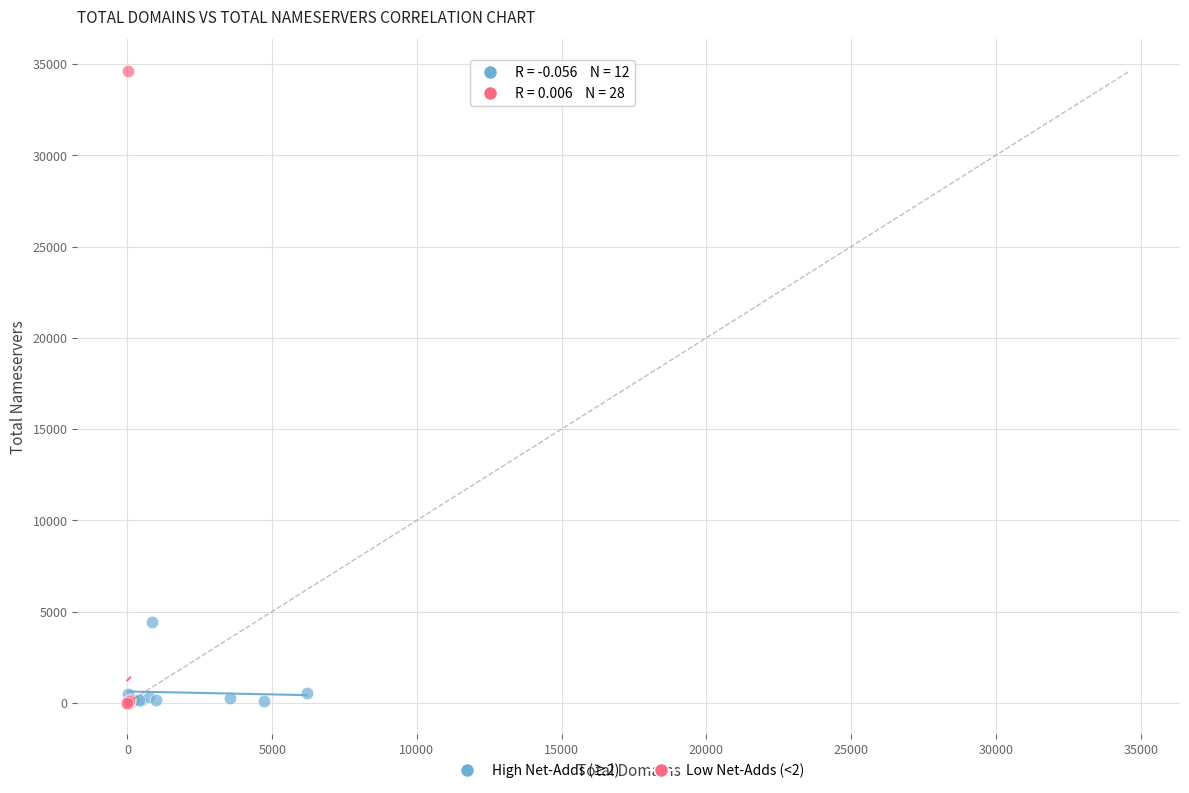

What are all the series names shown in the legend?

High Net-Adds (≥2), Low Net-Adds (<2)